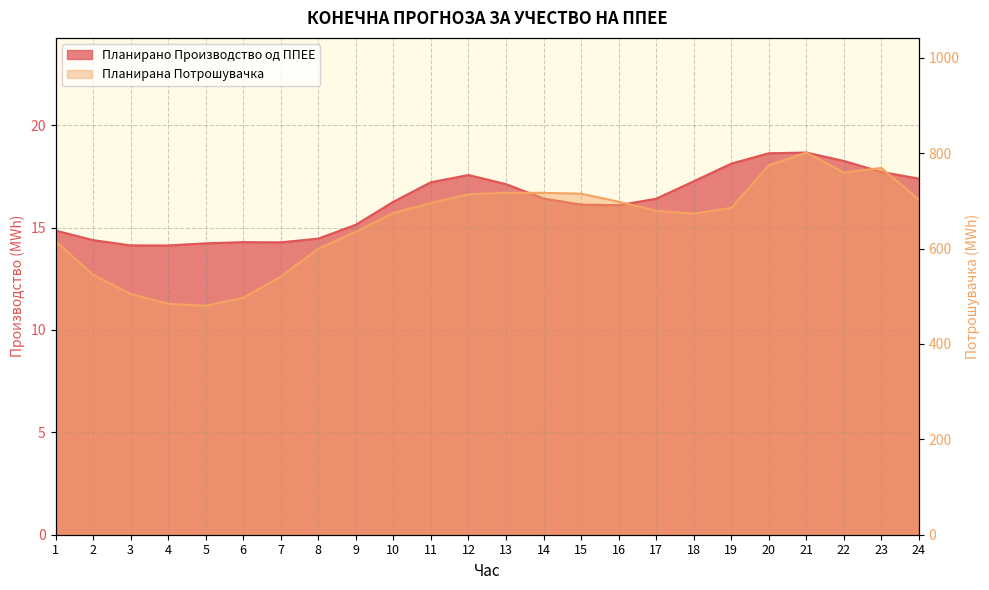

At 23, list the series in order from largest to smallest.

Планирана Потрошувачка, Планирано Производство од ППЕЕ